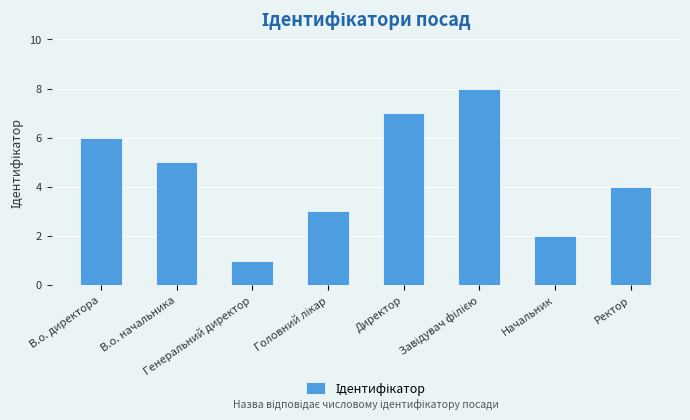

Reading left to right, transcribe all the data shown in this chart.

6	5	1	3	7	8	2	4